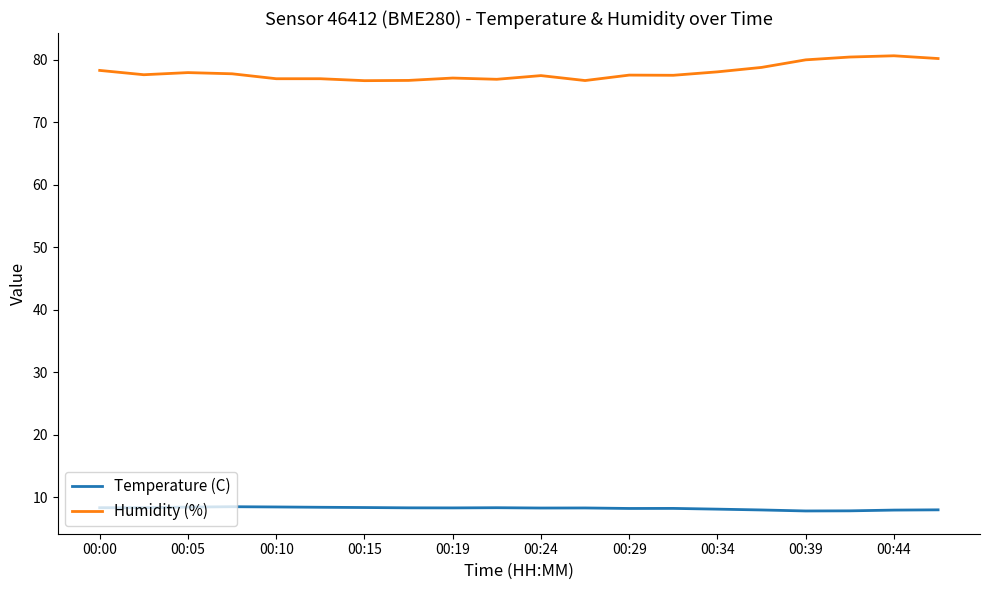

List the series in order of their overall mean, highest first.

Humidity (%), Temperature (C)